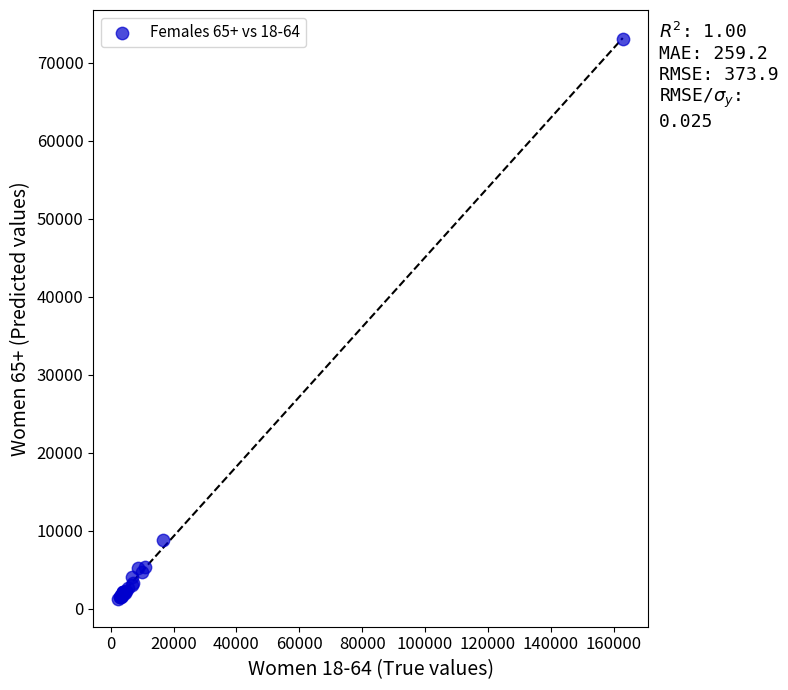

What Y value in the scatter plot is closest to 37165?

8768